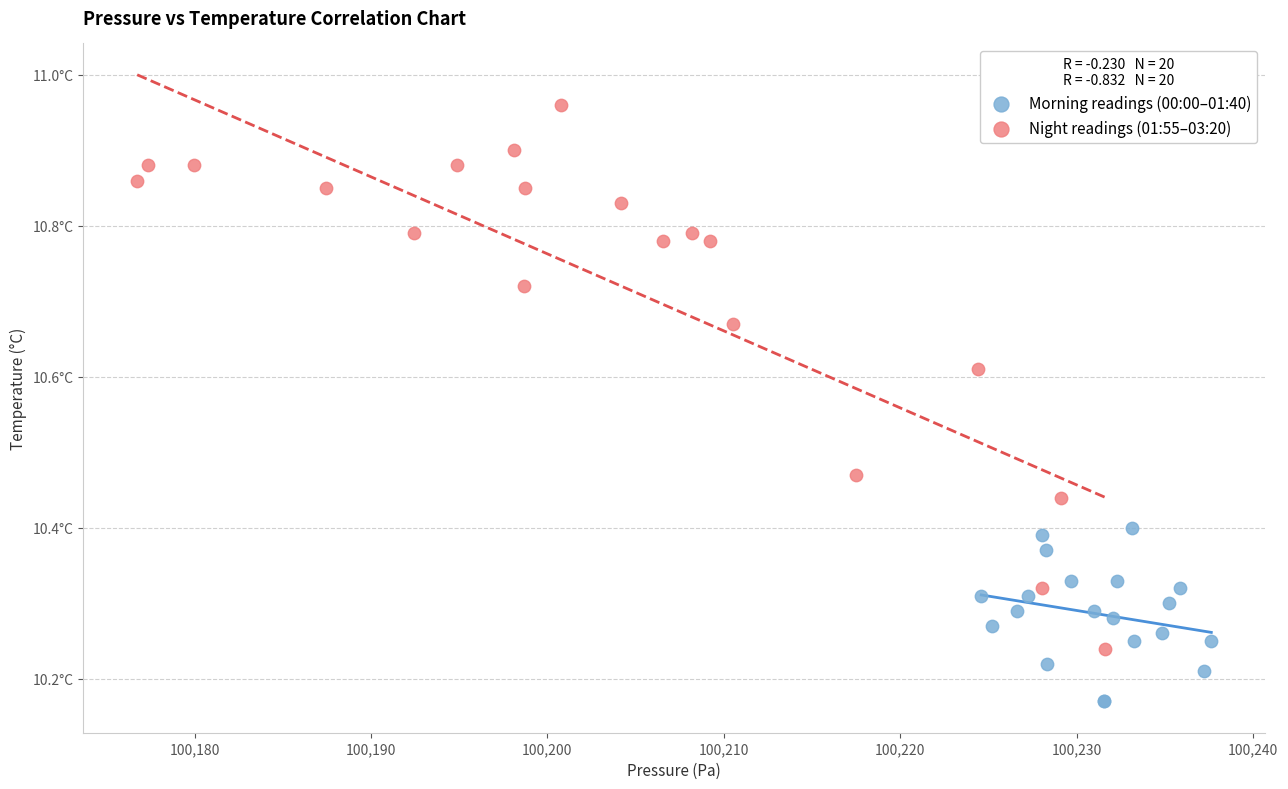

Which series contains the lowest Y value?

Morning readings (00:00–01:40)